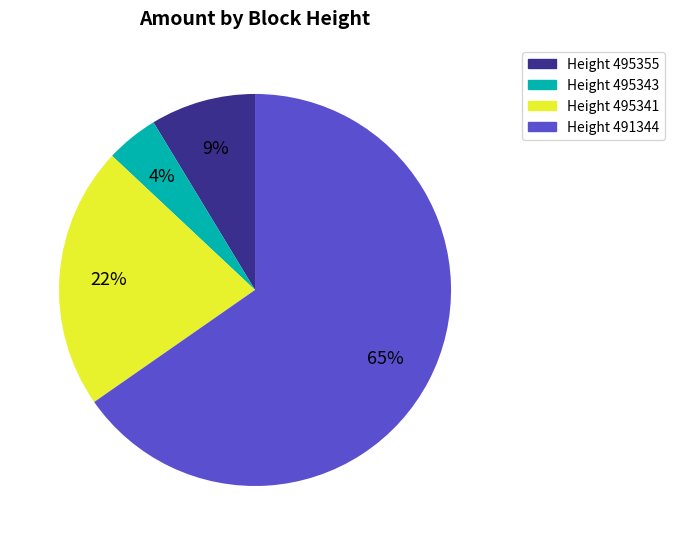

Which slice represents more than half of the pie?

Height 491344